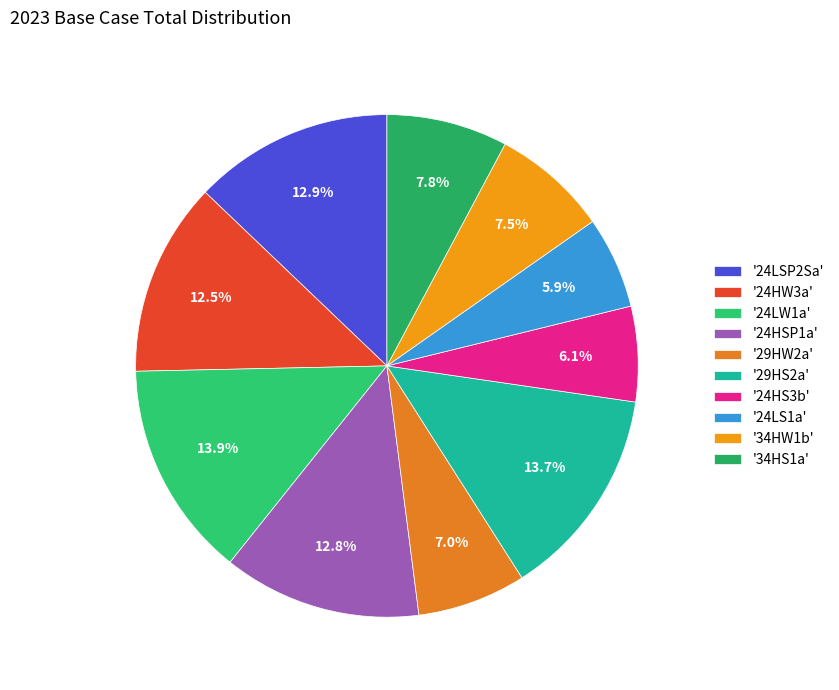

Which category has the biggest portion of the pie?

24LW1a